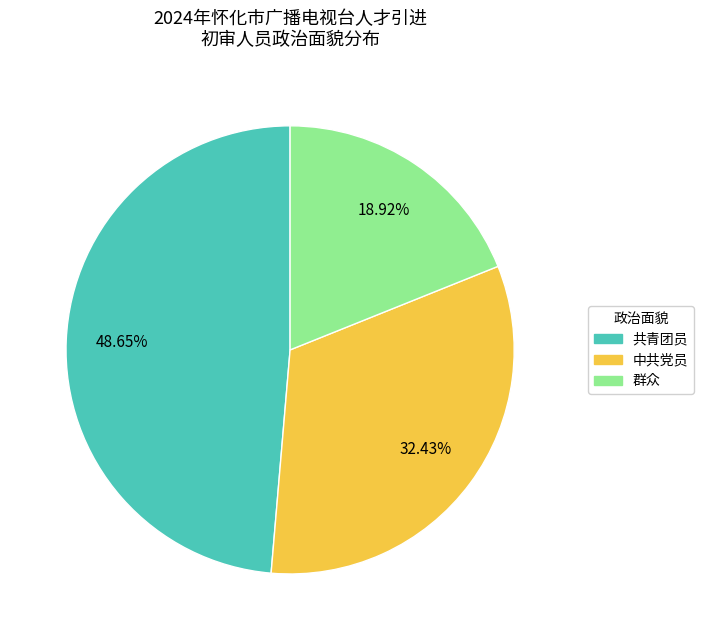

What is the ratio of the value at 中共党员 to the value at 群众?

1.7